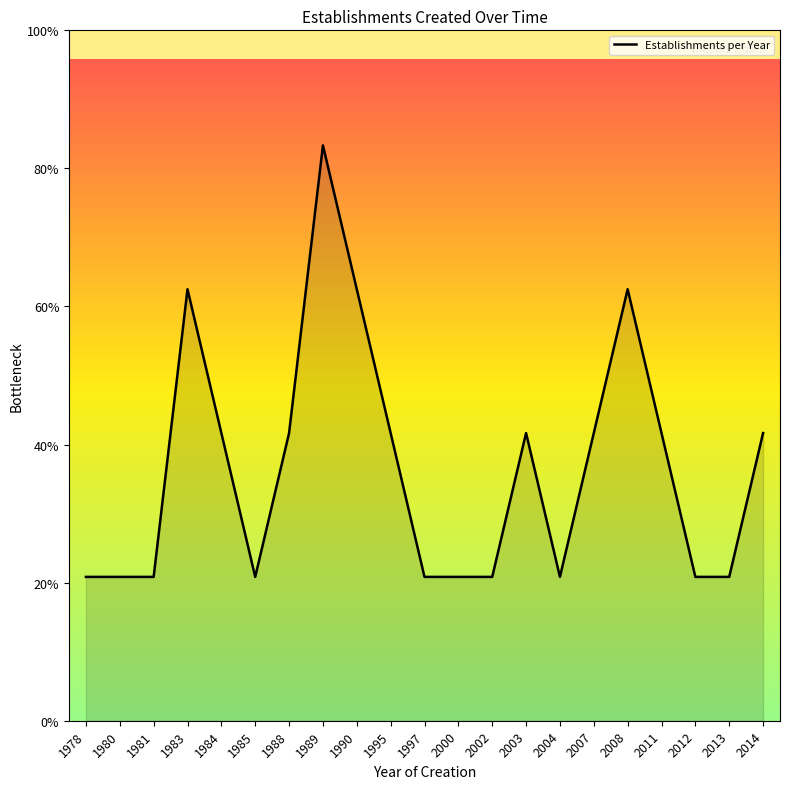

Does the chart have visible grid lines?

No